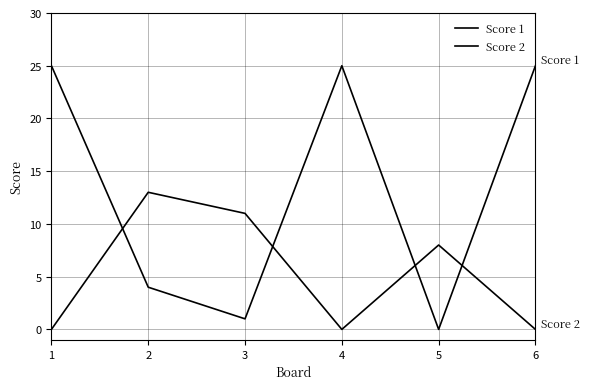

Is this an area chart (filled region under the line)?

No